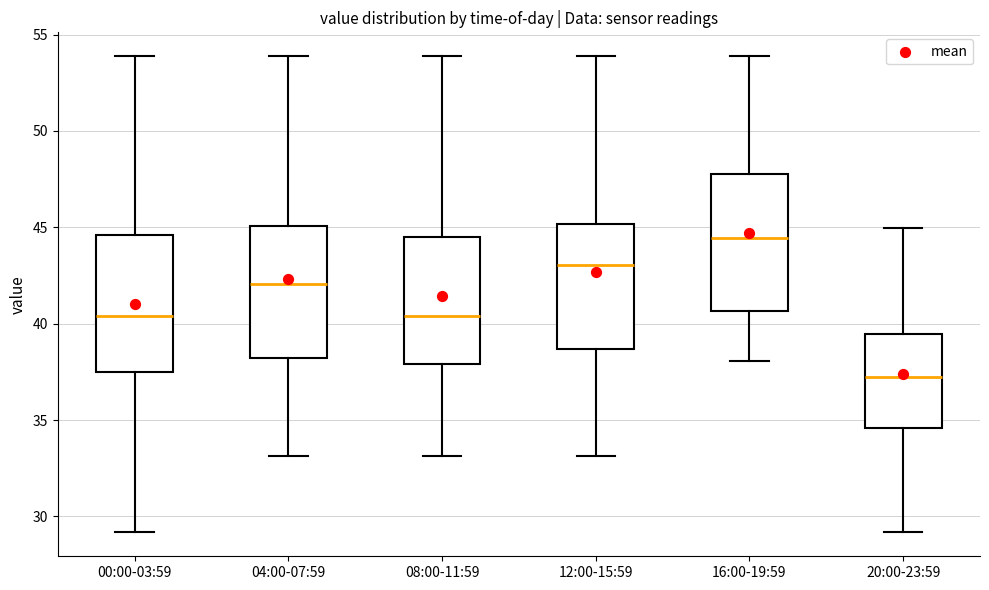

Reading left to right, read every box against the y-axis: the position of its median line, the range the box covers, and the ends of its whiskers. The values are not printed on the chart, so give them approximately, as read against the axis.

00:00-03:59: median 40.5, box 37.5 to 44.5, whiskers 29.0 to 54.0
04:00-07:59: median 42.0, box 38.0 to 45.0, whiskers 33.0 to 54.0
08:00-11:59: median 40.5, box 38.0 to 44.5, whiskers 33.0 to 54.0
12:00-15:59: median 43.0, box 38.5 to 45.0, whiskers 33.0 to 54.0
16:00-19:59: median 44.5, box 40.5 to 48.0, whiskers 38.0 to 54.0
20:00-23:59: median 37.0, box 34.5 to 39.5, whiskers 29.0 to 45.0